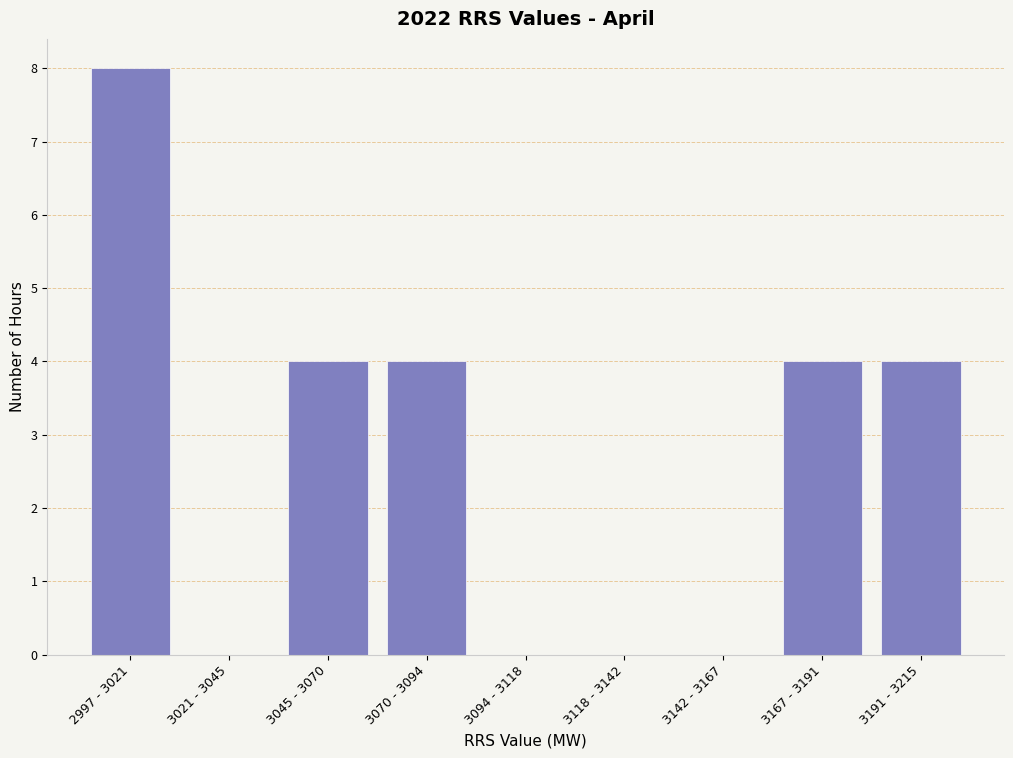

Reading right to left, list all the values displayed in this chart.

3191 - 3215=4	3167 - 3191=4	3142 - 3167=0	3118 - 3142=0	3094 - 3118=0	3070 - 3094=4	3045 - 3070=4	3021 - 3045=0	2997 - 3021=8